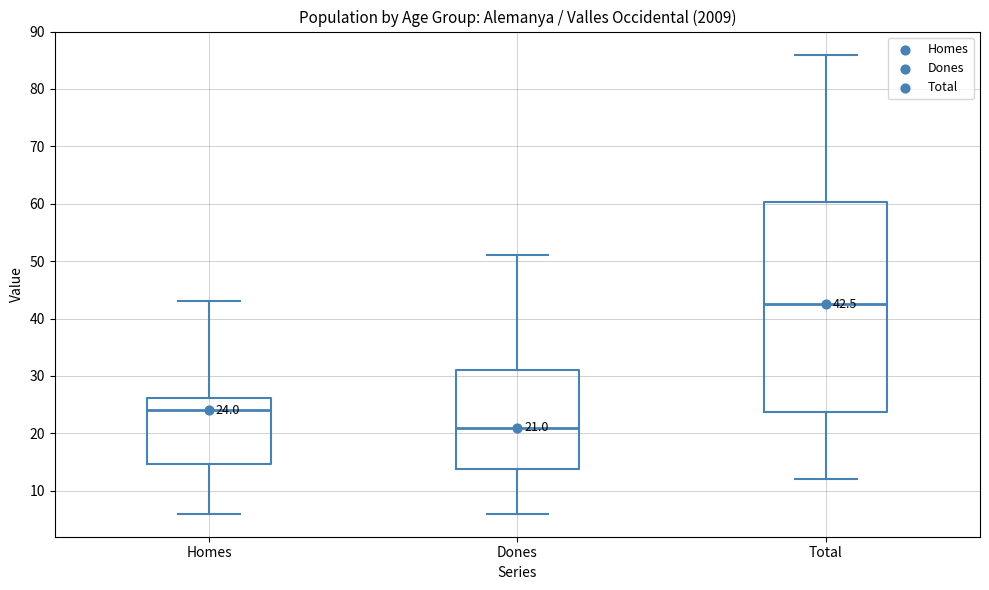

Which box is the tallest, from its lower edge to its upper edge?

Total